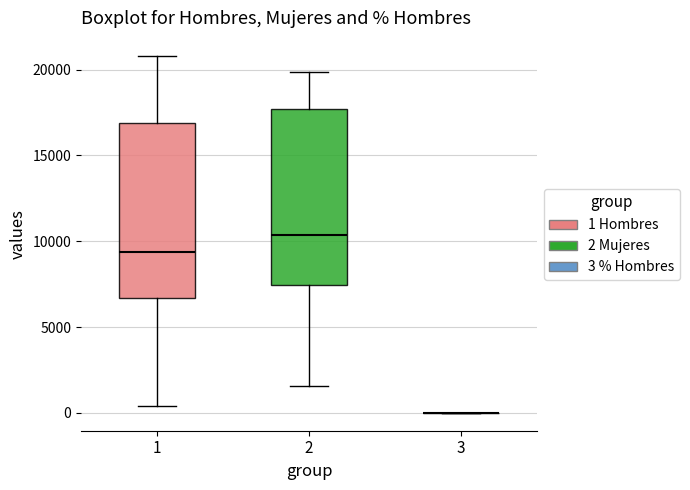

Where is the upper edge of the box at x = 2 on the y-axis? The values are not printed on the chart, so give them approximately, as read against the axis.

17500